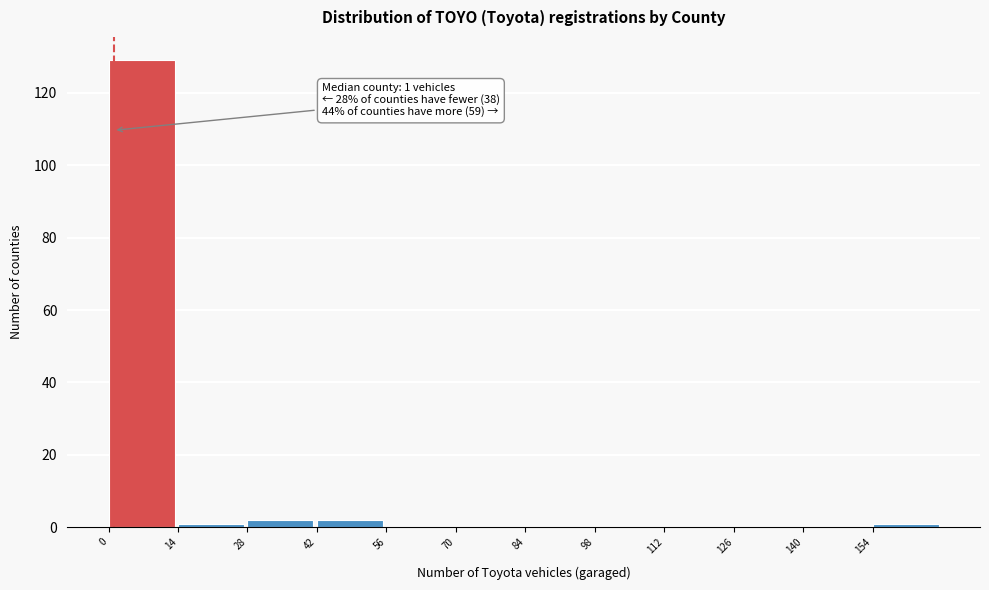

Over which range of the x-axis is the bar tallest?

0 to 14